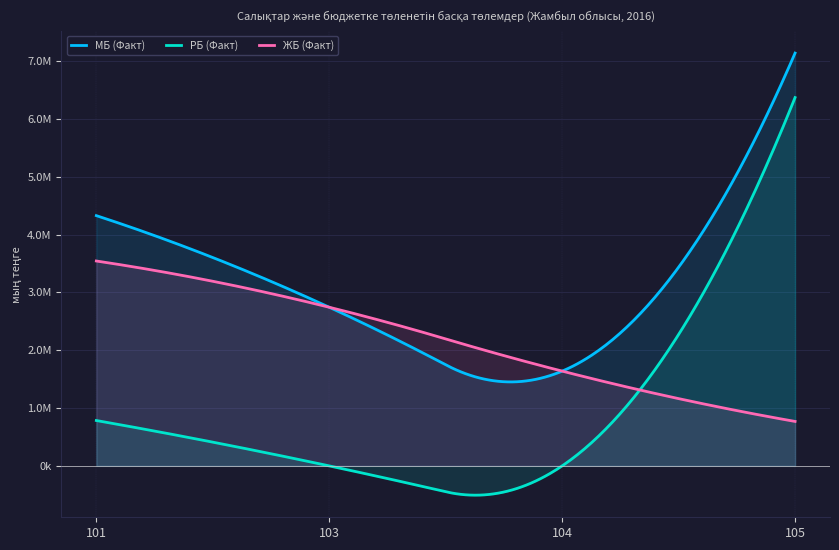

What is the sum of the РБ (Факт) values at 104 and 101?

784536